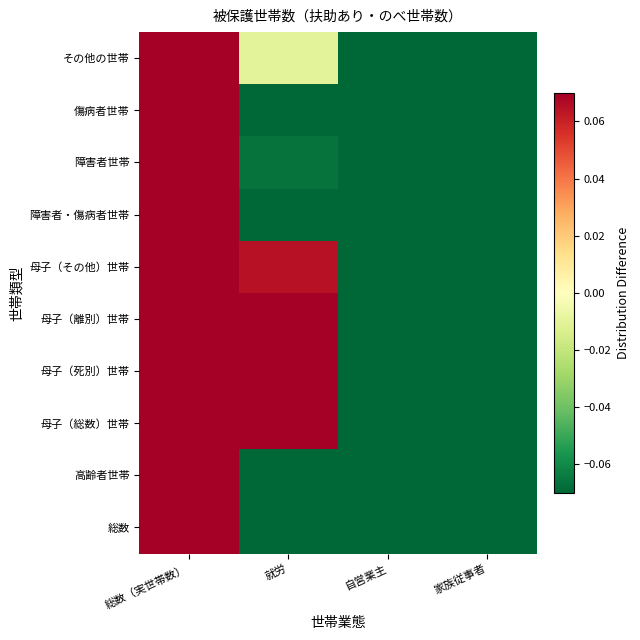

Reading right to left, extract all data points from this chart.

総数: 家族従事者=-0.3	自営業主=-0.3	就労=-0.1	総数（実世帯数）=0.7
高齢者世帯: 家族従事者=-0.3	自営業主=-0.3	就労=-0.2	総数（実世帯数）=0.7
母子（総数）世帯: 家族従事者=-0.4	自営業主=-0.4	就労=0.1	総数（実世帯数）=0.6
母子（死別）世帯: 家族従事者=-0.4	自営業主=-0.4	就労=0.1	総数（実世帯数）=0.6
母子（離別）世帯: 家族従事者=-0.4	自営業主=-0.4	就労=0.1	総数（実世帯数）=0.6
母子（その他）世帯: 家族従事者=-0.4	自営業主=-0.4	就労=0.1	総数（実世帯数）=0.6
障害者・傷病者世帯: 家族従事者=-0.3	自営業主=-0.3	就労=-0.1	総数（実世帯数）=0.7
障害者世帯: 家族従事者=-0.3	自営業主=-0.3	就労=-0.1	総数（実世帯数）=0.7
傷病者世帯: 家族従事者=-0.3	自営業主=-0.3	就労=-0.1	総数（実世帯数）=0.7
その他の世帯: 家族従事者=-0.3	自営業主=-0.3	就労=-0.0	総数（実世帯数）=0.7